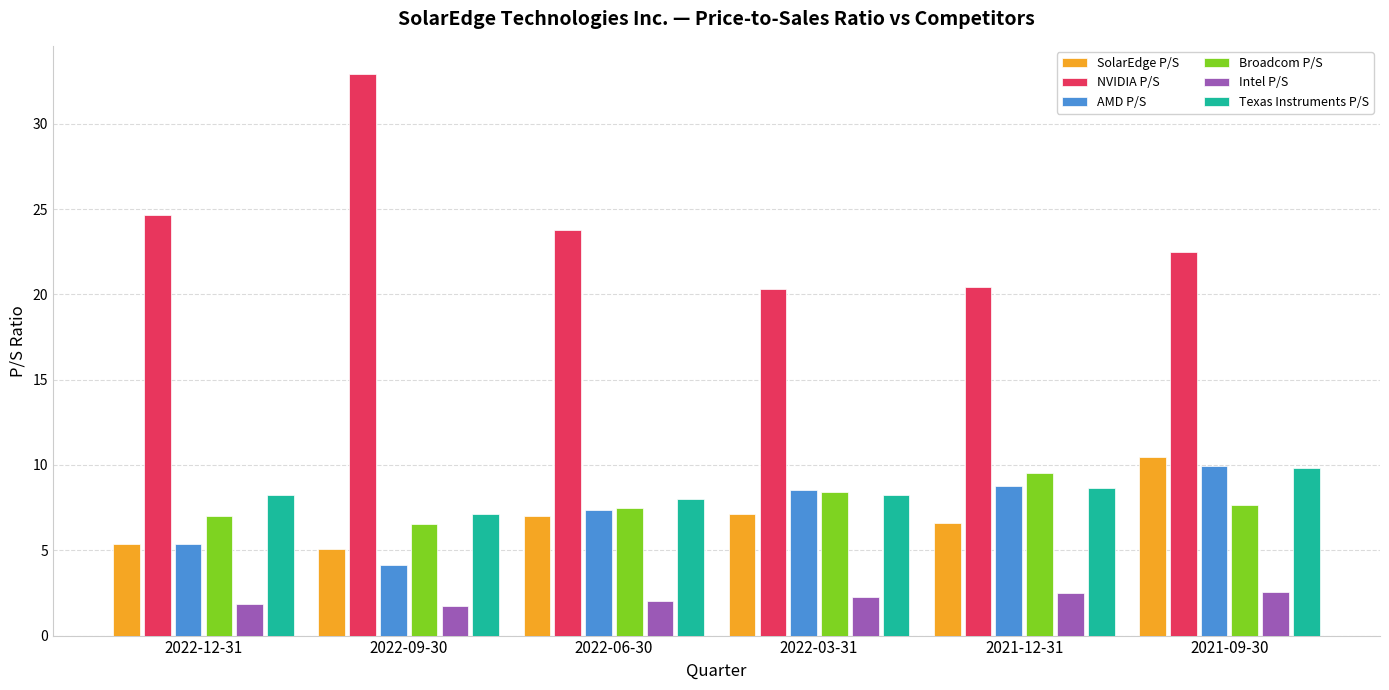

The value of AMD P/S at 2021-09-30 is 3.0. True or false?

False